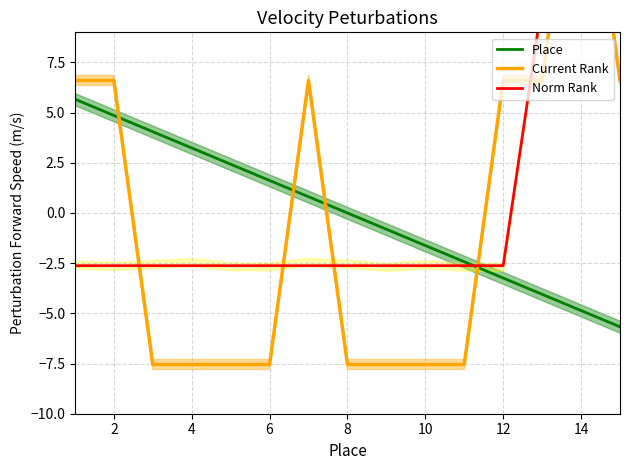

True or false: Place has a value of -4.9 at 14.

True